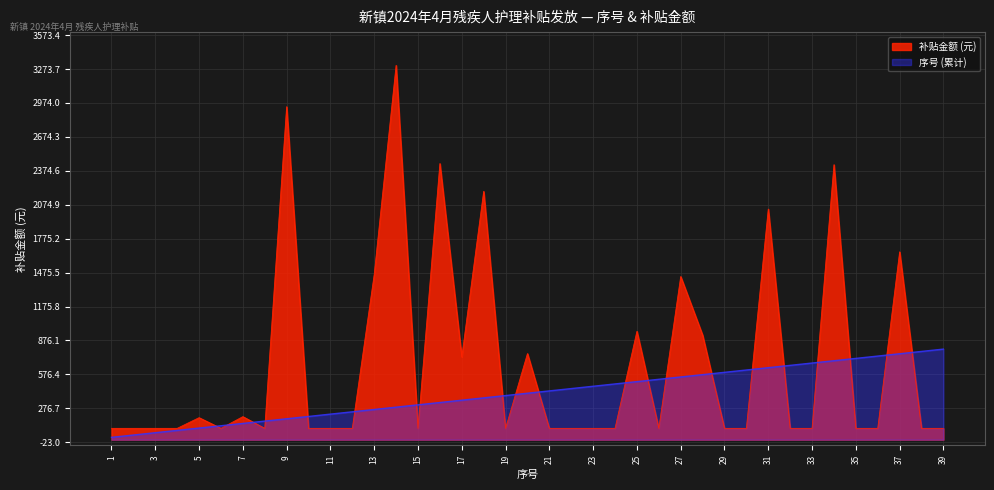

What is the value of the 12th point from the left?

246.2